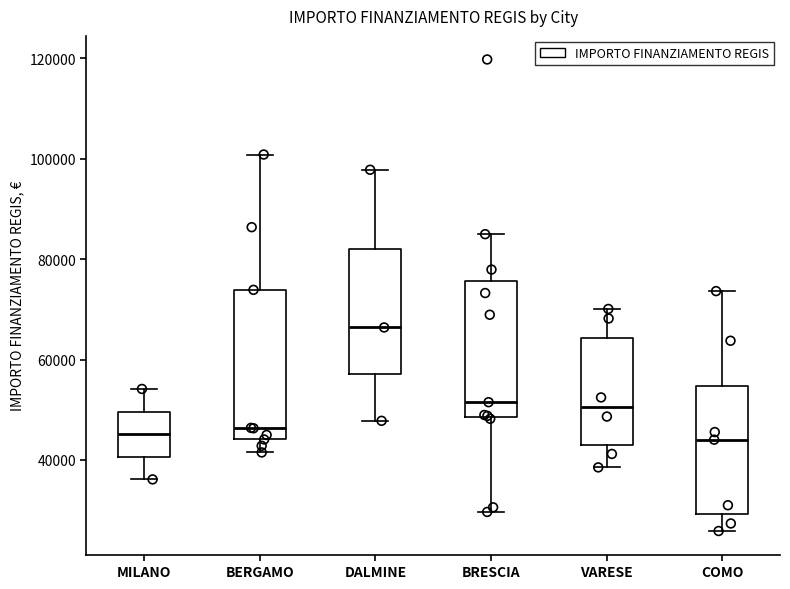

Reading left to right, read every box against the y-axis: the position of its median line, the range the box covers, and the ends of its whiskers. The values are not printed on the chart, so give them approximately, as read against the axis.

MILANO: median 46000, box 40000 to 50000, whiskers 36000 to 54000
BERGAMO: median 46000, box 44000 to 74000, whiskers 42000 to 100000
DALMINE: median 66000, box 58000 to 82000, whiskers 48000 to 98000
BRESCIA: median 52000, box 48000 to 76000, whiskers 30000 to 84000
VARESE: median 50000, box 44000 to 64000, whiskers 38000 to 70000
COMO: median 44000, box 30000 to 54000, whiskers 26000 to 74000